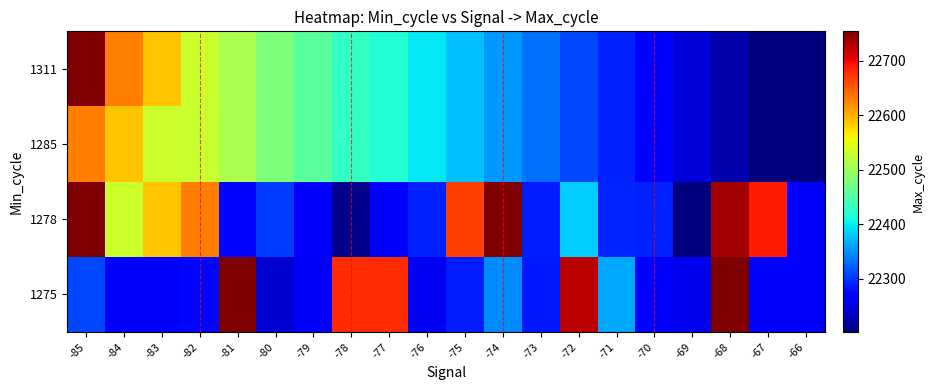

What is the difference between the highest and lowest values at -84?

356